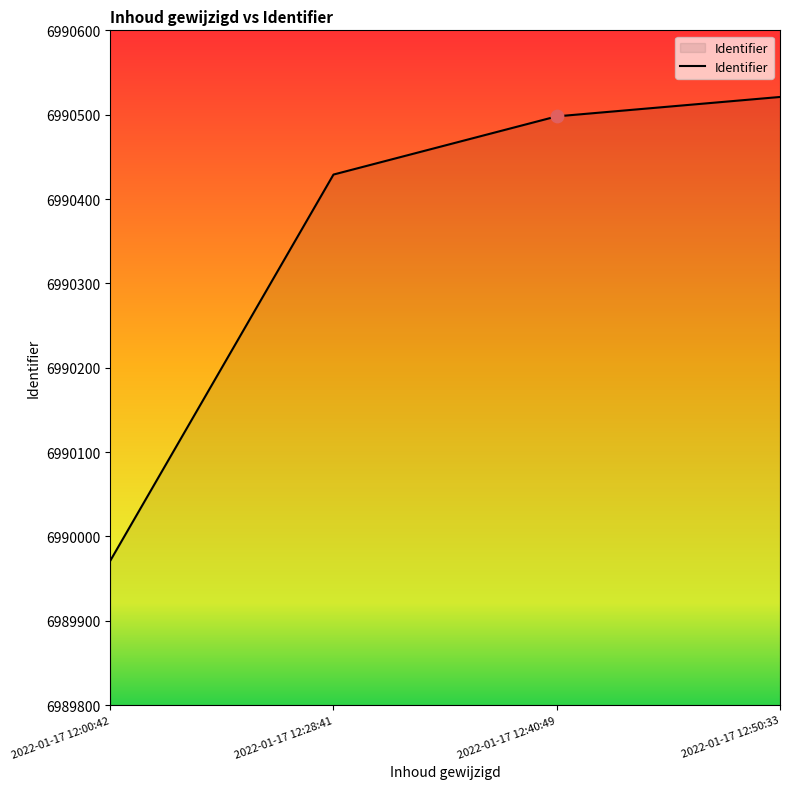

What is the change in value from 2022-01-17 12:40:49 to 2022-01-17 12:50:33?

+23